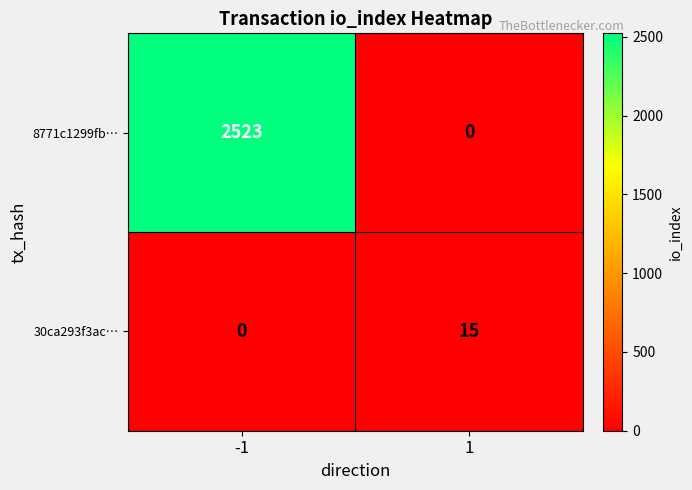

Count the number of data series in this chart.

2